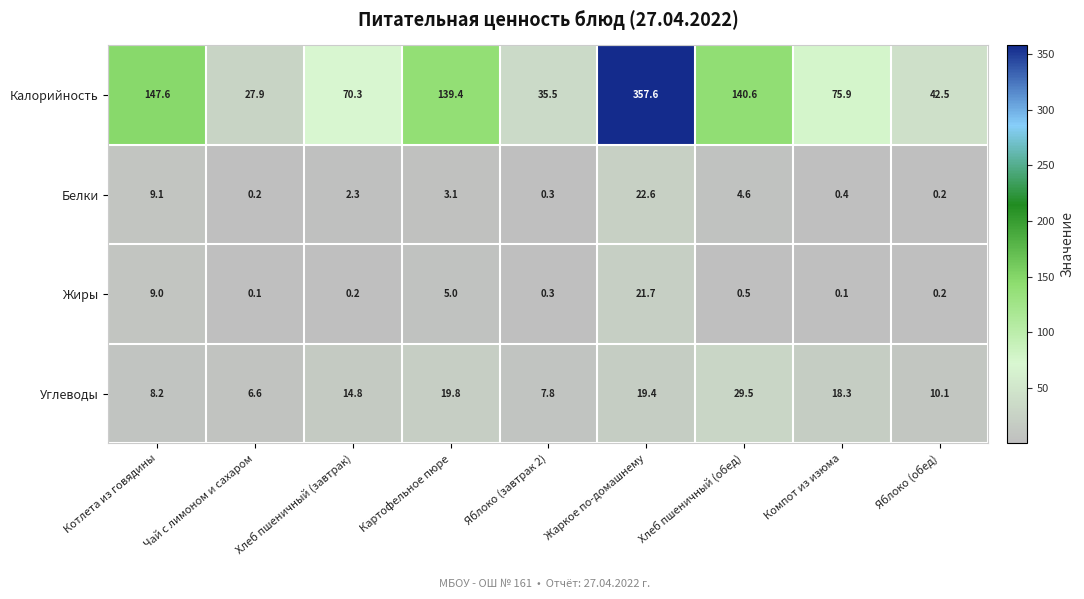

Which series has the widest spread of values?

Калорийность